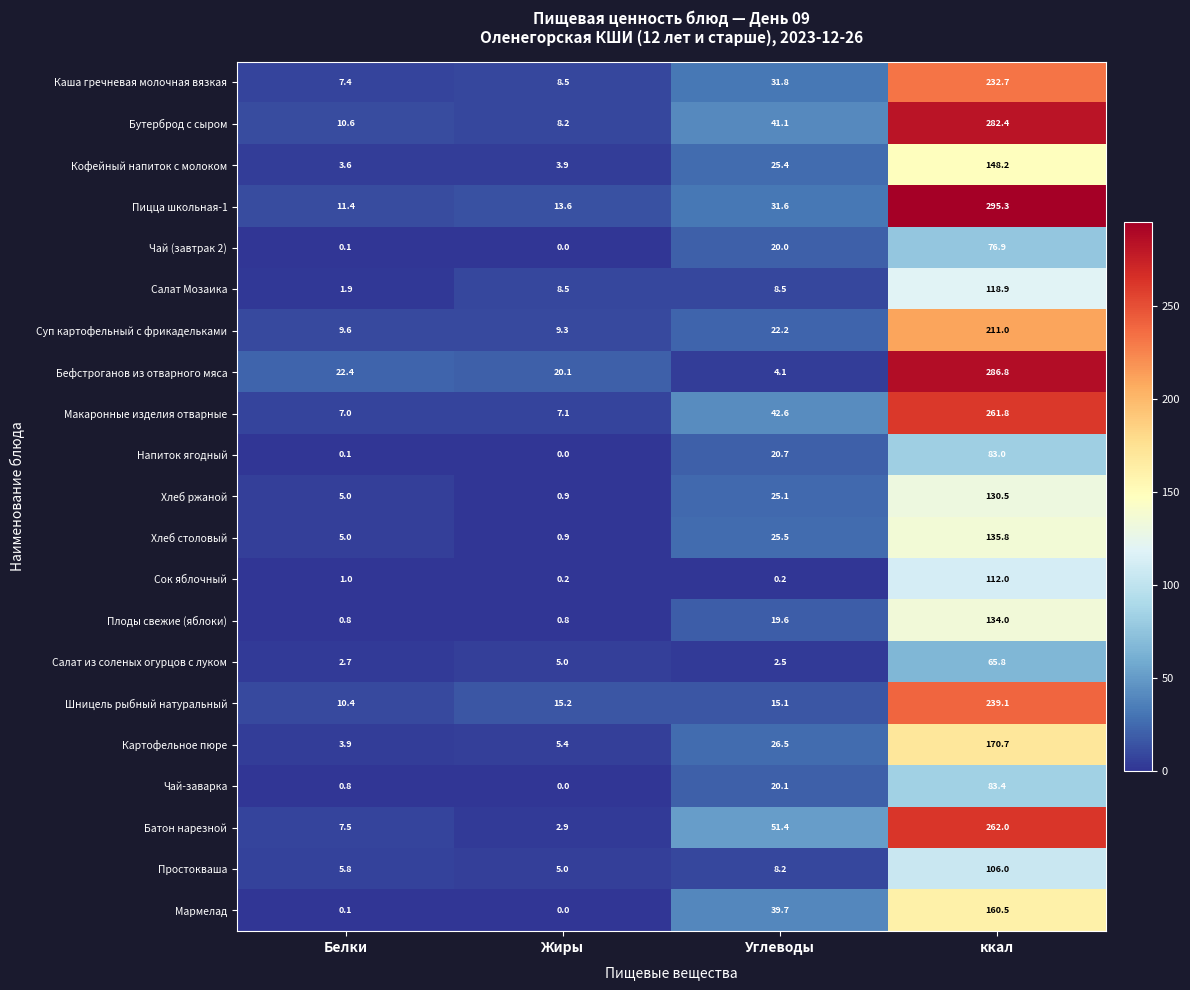

What is the minimum value for Пицца школьная-1?

11.4